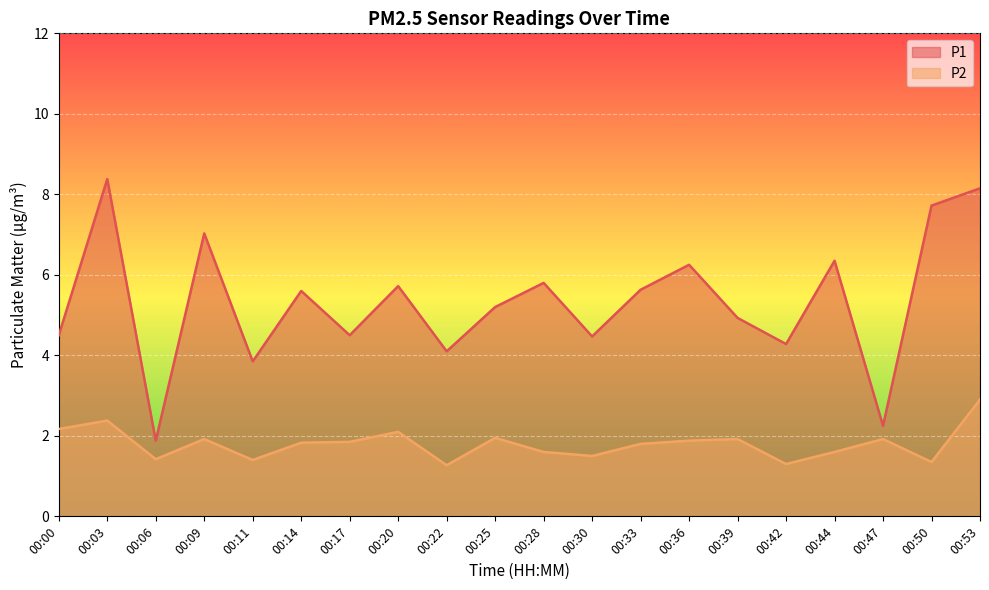

What is the difference between the P2 values at 00:00 and 00:47?

0.2